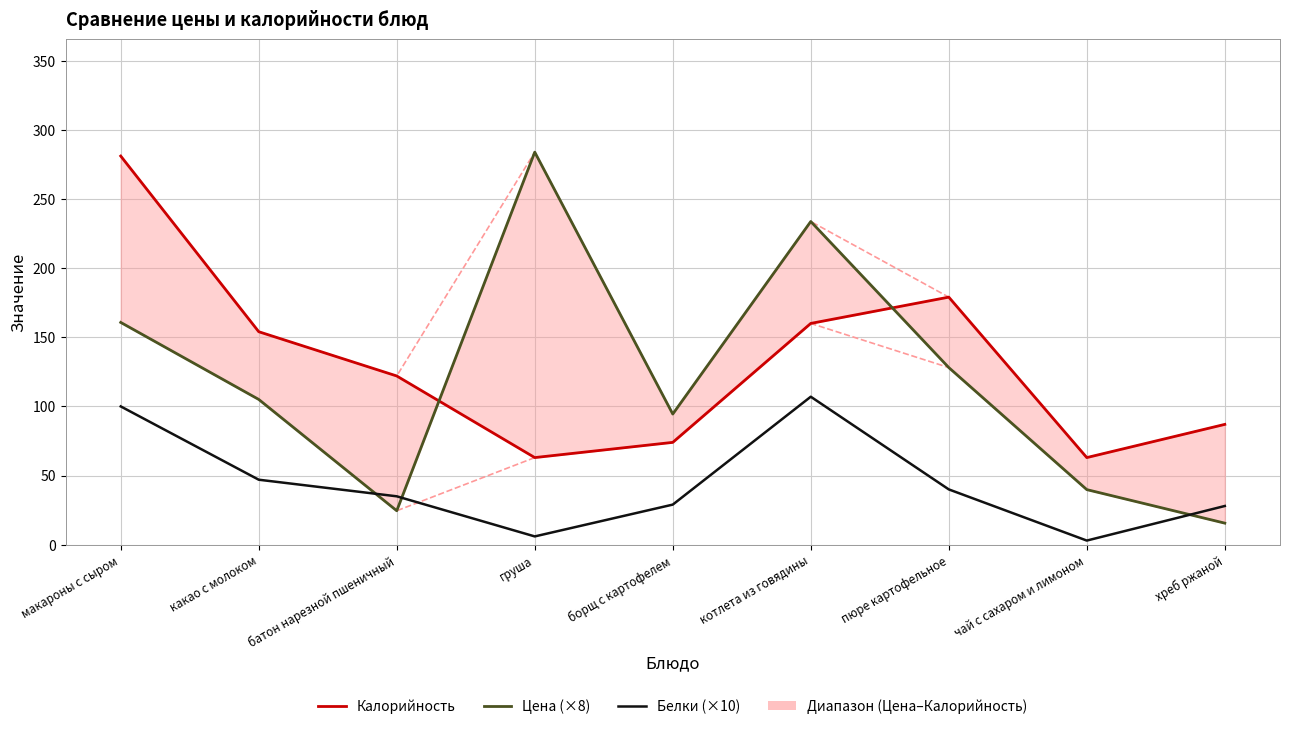

Is the value of Цена (×8) at пюре картофельное greater than the value of Калорийность at груша?

Yes